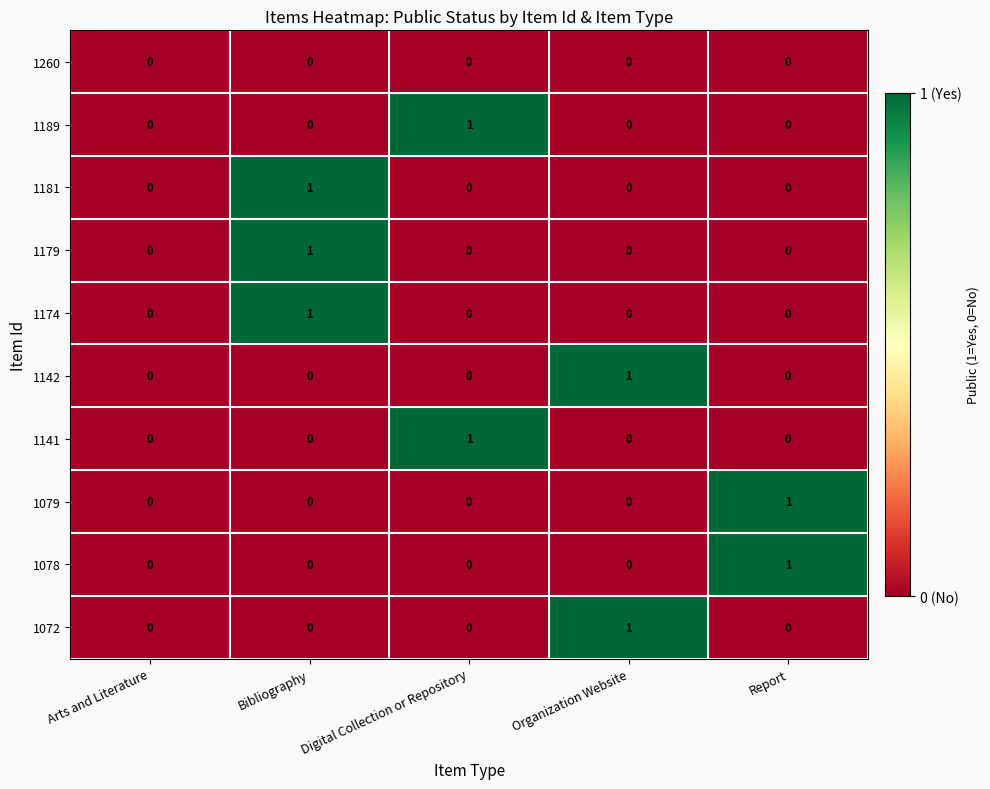

At which label does 1179 reach its peak?

Bibliography